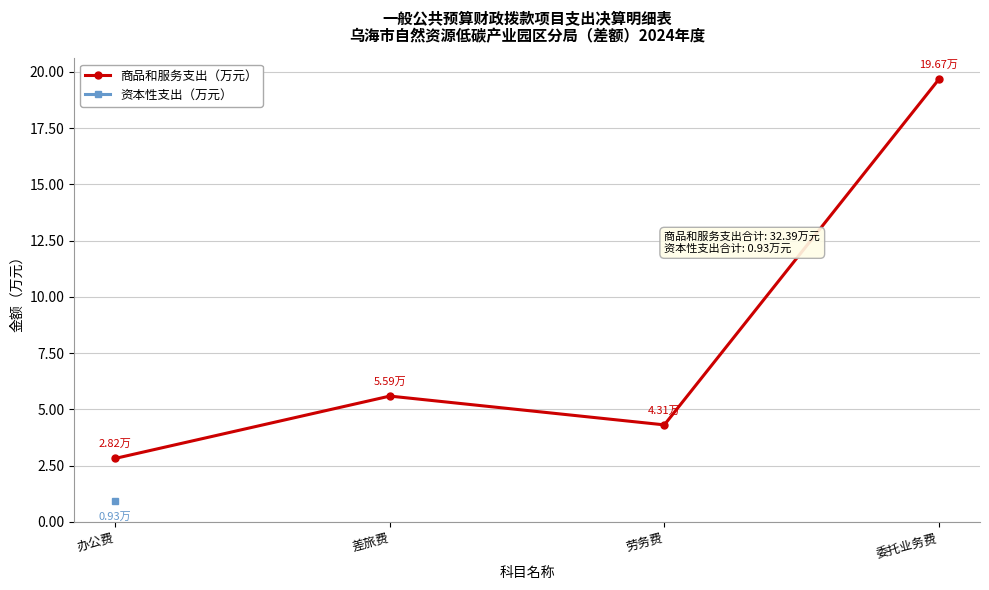

Rank the categories by value from lowest to highest.

办公费, 劳务费, 差旅费, 委托业务费